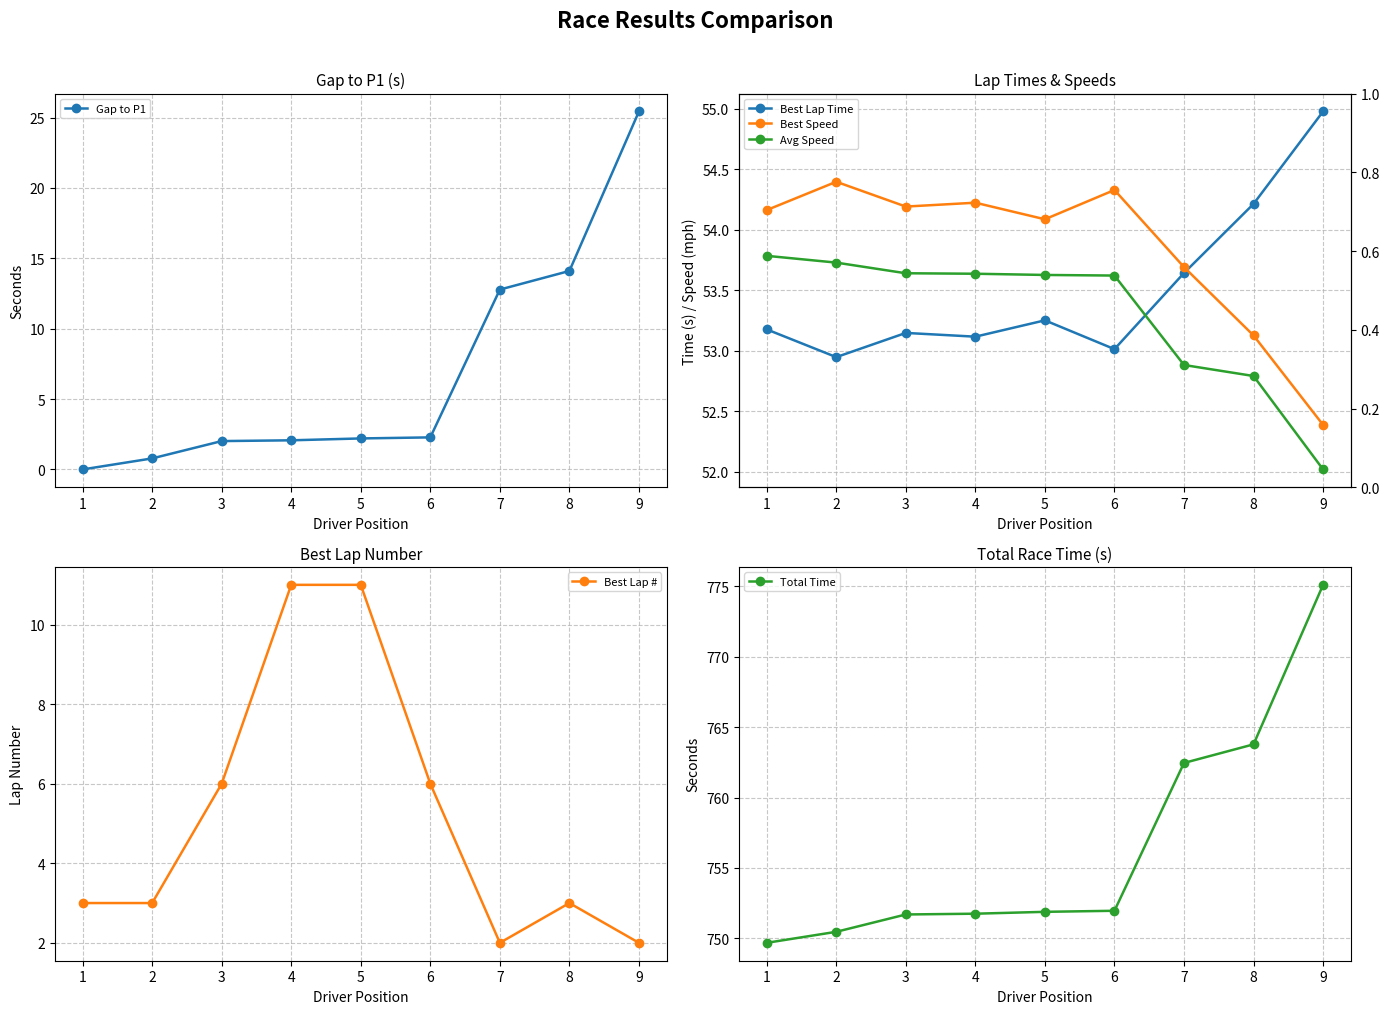

Is it true that Avg Speed equals 53.6 at 6?

True